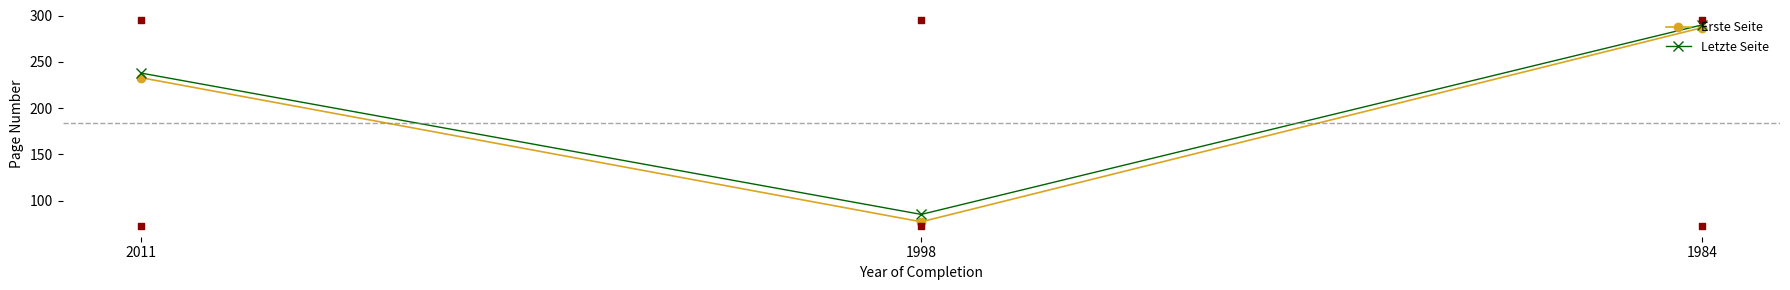

Is the value of Erste Seite at 2011 greater than the value of Letzte Seite at 2011?

No